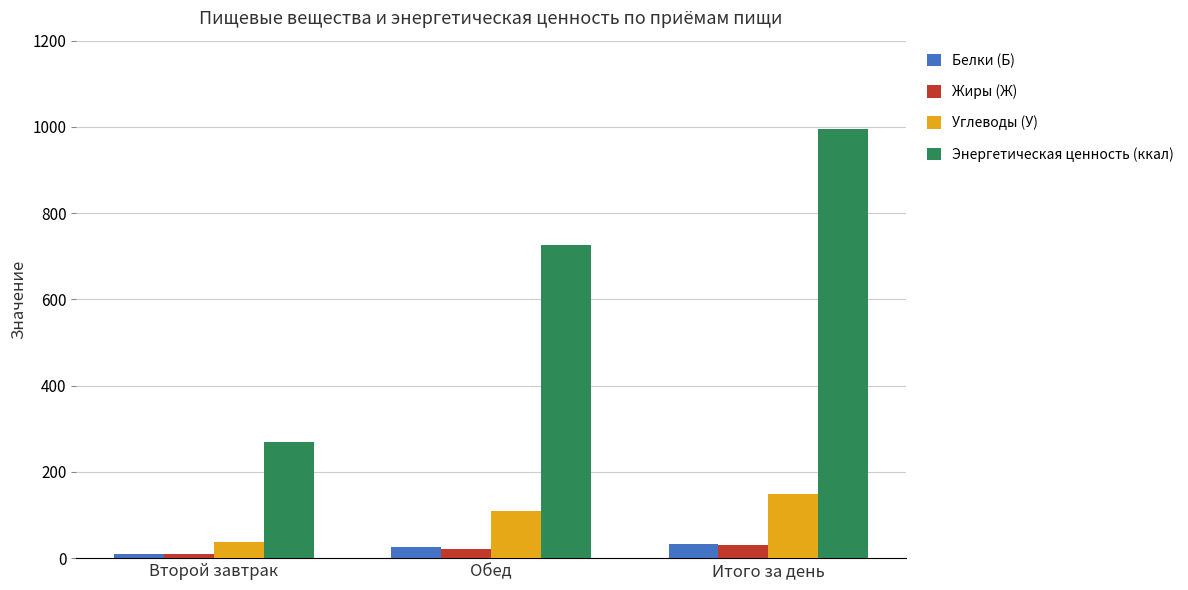

Between Второй завтрак and Обед, which series saw the biggest shift?

Энергетическая ценность (ккал)